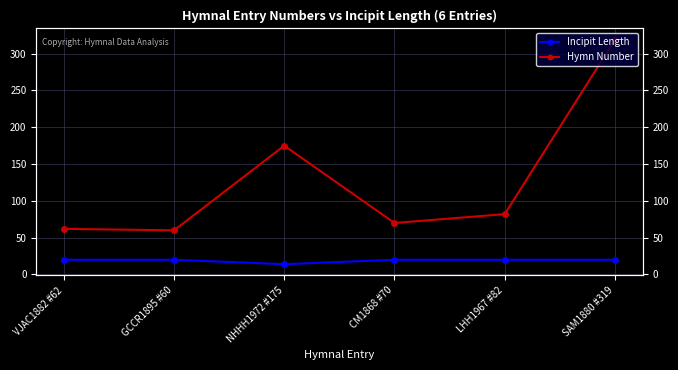

True or false: Incipit Length has more than 1 interior local peaks.

False